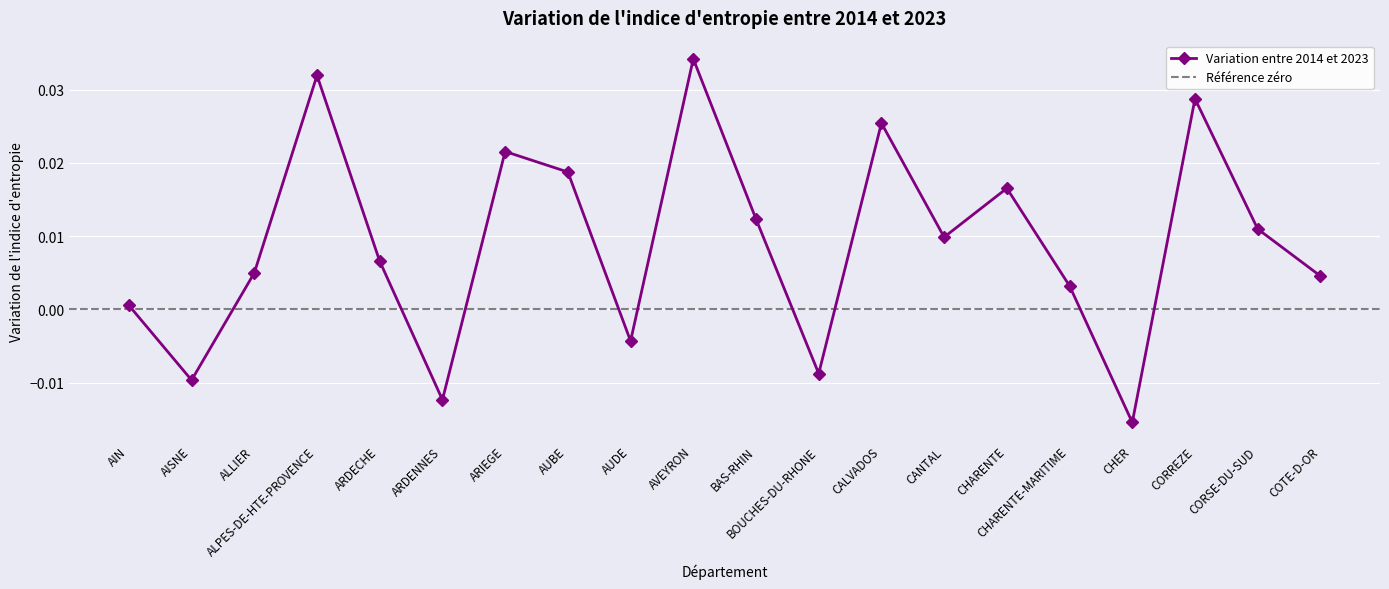

Where is the data nearest to the value 0?

AIN